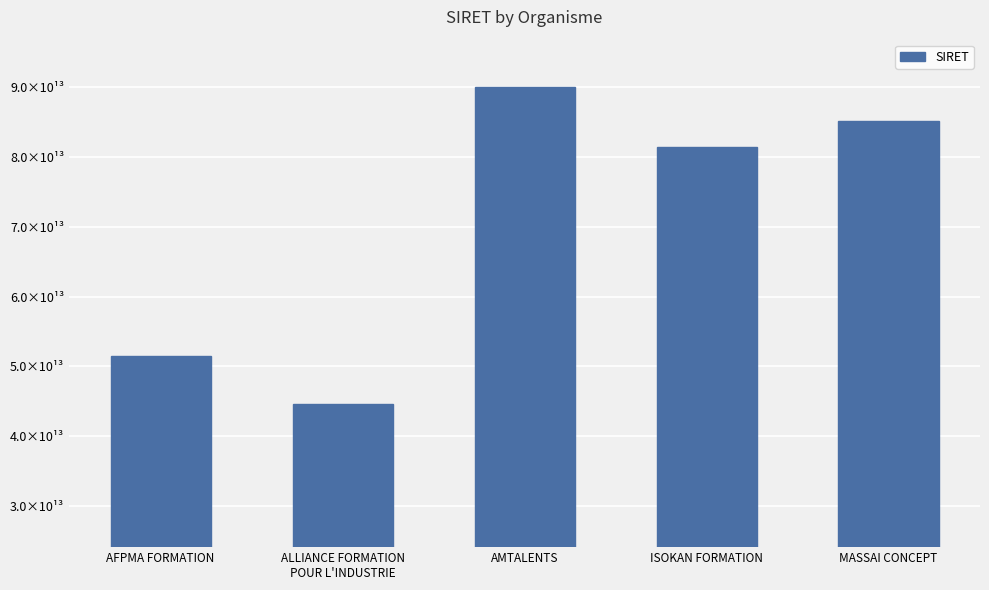

True or false: the data shows 90021084000014 at AMTALENTS.

True